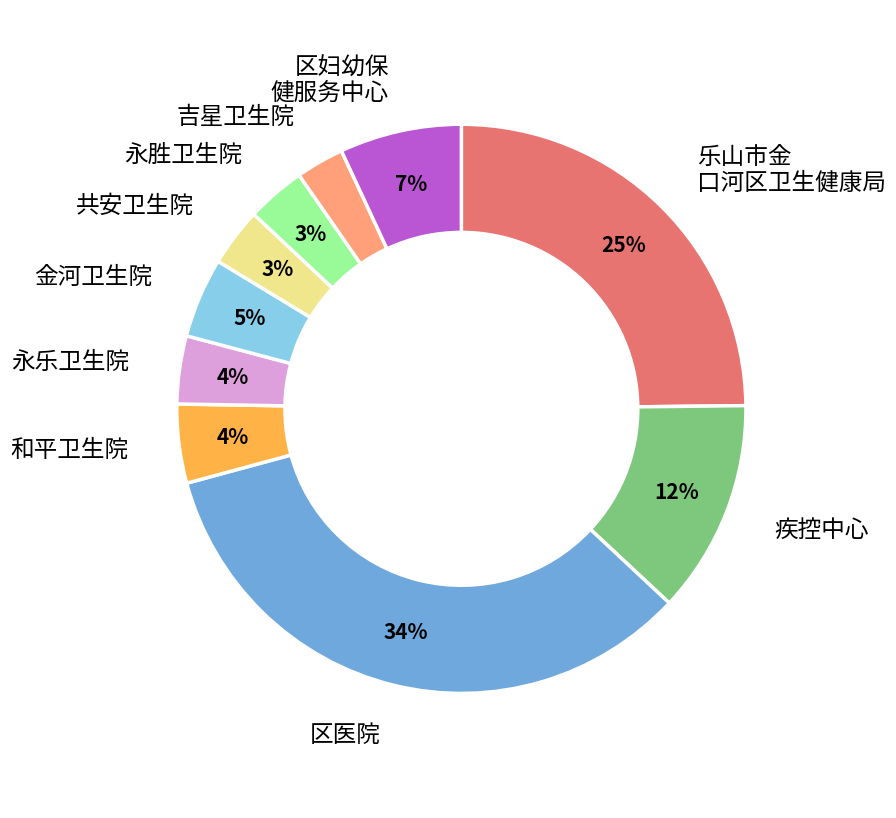

Does any single category account for the majority?

No